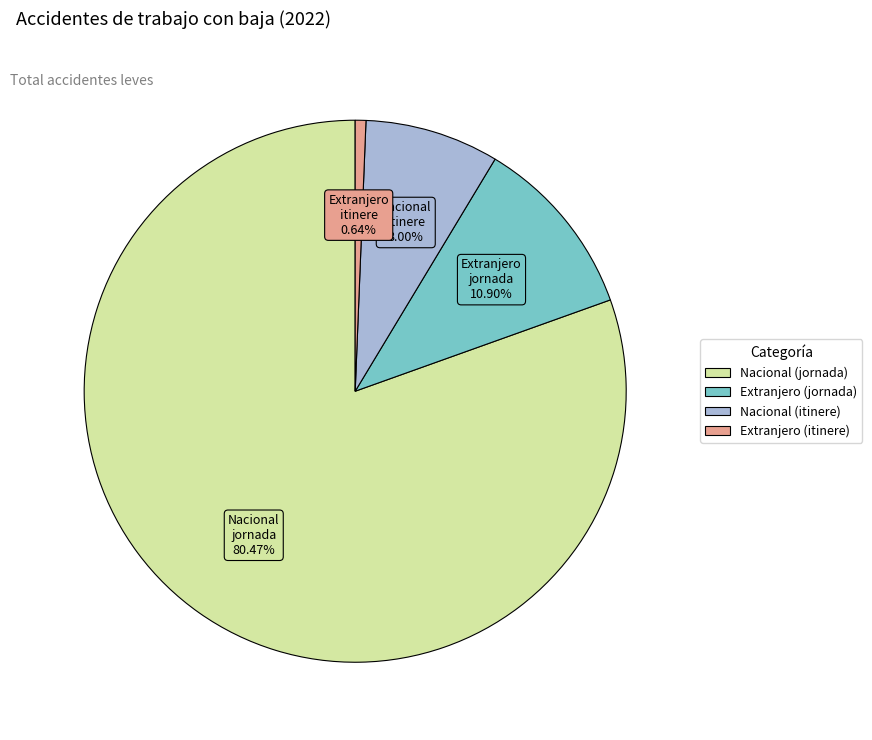

True or false: Extranjero (itinere) accounts for 11% of the total.

False